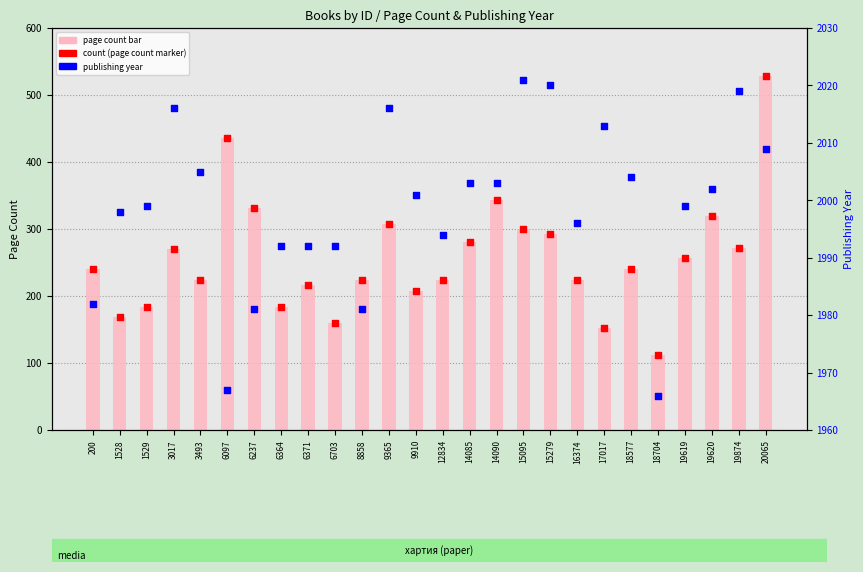

Which series contains the highest Y value?

percentile rank within the sample